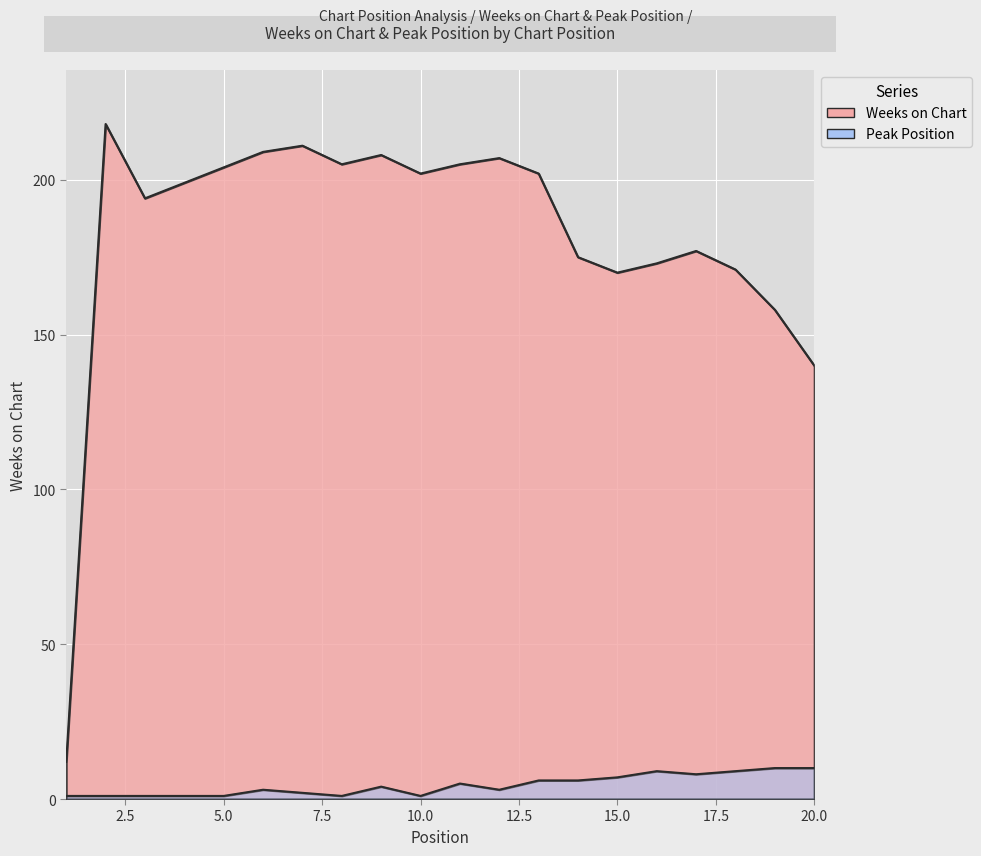

Reading right to left, extract all data points from this chart.

Weeks on Chart: 140	158	171	177	173	170	175	202	207	205	202	208	205	211	209	204	199	194	218	12
Peak Position: 10	10	9	8	9	7	6	6	3	5	1	4	1	2	3	1	1	1	1	1